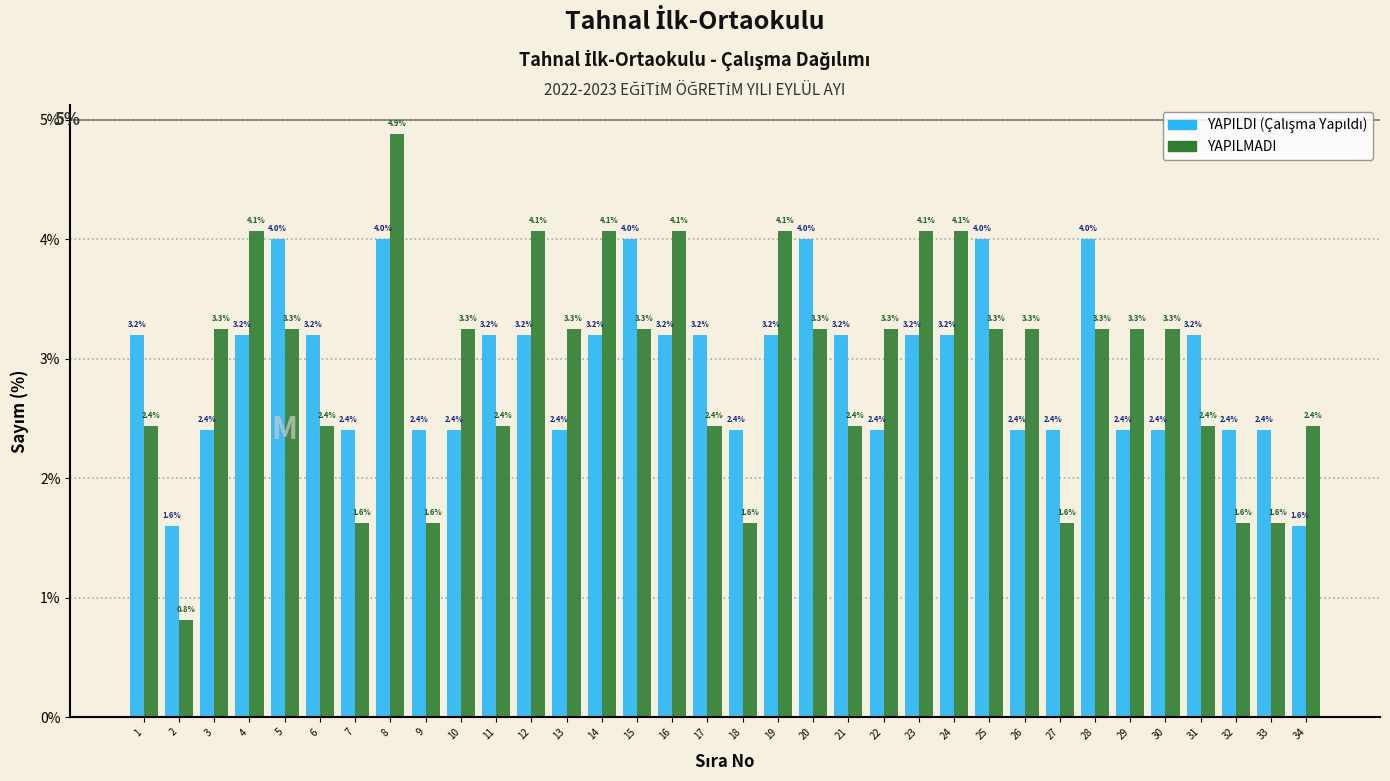

Reading left to right, list all the values displayed in this chart.

YAPILDI: 1=3.2	2=1.6	3=2.4	4=3.2	5=4.0	6=3.2	7=2.4	8=4.0	9=2.4	10=2.4	11=3.2	12=3.2	13=2.4	14=3.2	15=4.0	16=3.2	17=3.2	18=2.4	19=3.2	20=4.0	21=3.2	22=2.4	23=3.2	24=3.2	25=4.0	26=2.4	27=2.4	28=4.0	29=2.4	30=2.4	31=3.2	32=2.4	33=2.4	34=1.6
YAPILMADI: 1=2.4	2=0.8	3=3.3	4=4.1	5=3.3	6=2.4	7=1.6	8=4.9	9=1.6	10=3.3	11=2.4	12=4.1	13=3.3	14=4.1	15=3.3	16=4.1	17=2.4	18=1.6	19=4.1	20=3.3	21=2.4	22=3.3	23=4.1	24=4.1	25=3.3	26=3.3	27=1.6	28=3.3	29=3.3	30=3.3	31=2.4	32=1.6	33=1.6	34=2.4